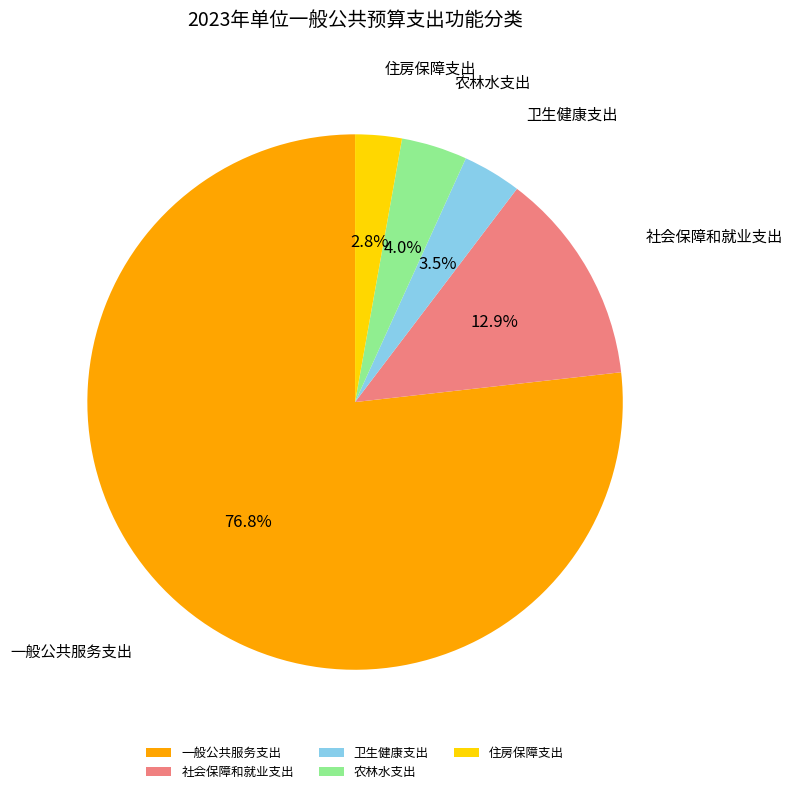

Is there any slice that represents more than half of the pie?

Yes